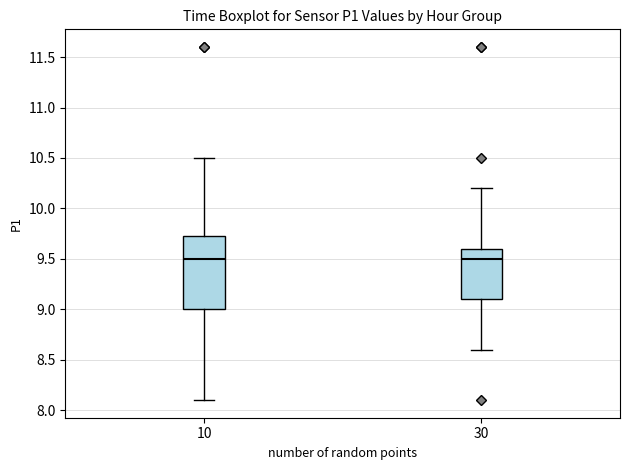

Reading left to right, transcribe this box plot: for each box, give where its median line is, the range the box spans, and where its two whiskers end, as read against the y-axis. The values are not printed on the chart, so give them approximately, as read against the axis.

10: median 9.50, box 9.00 to 9.75, whiskers 8.10 to 10.50
30: median 9.50, box 9.10 to 9.60, whiskers 8.60 to 10.20